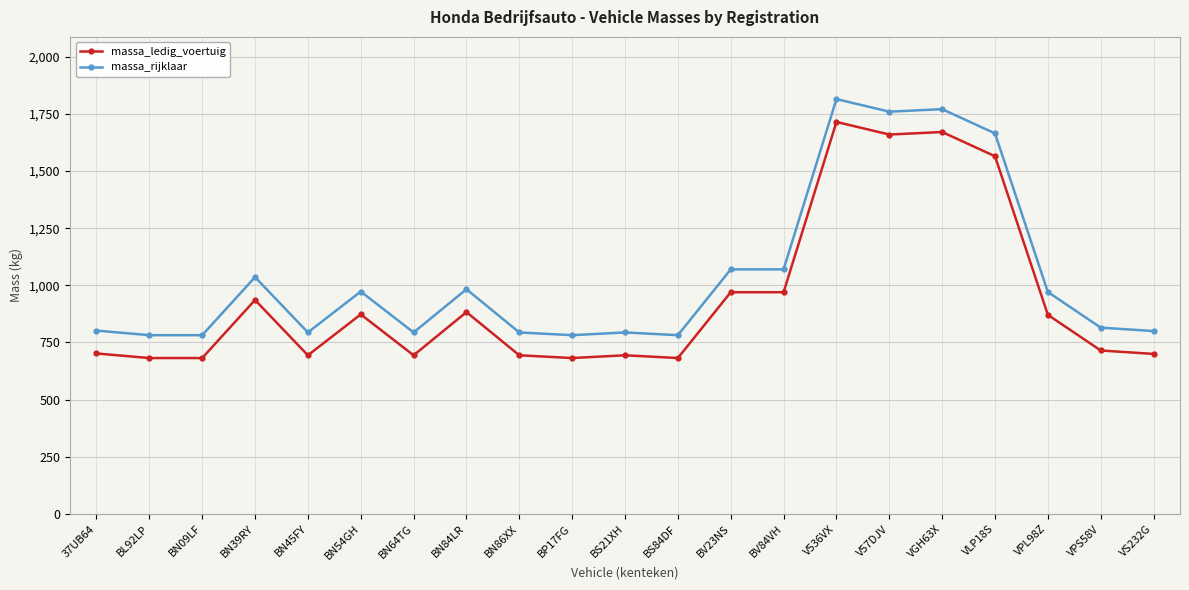

What is the label of the 9th point from the right?

BV23NS